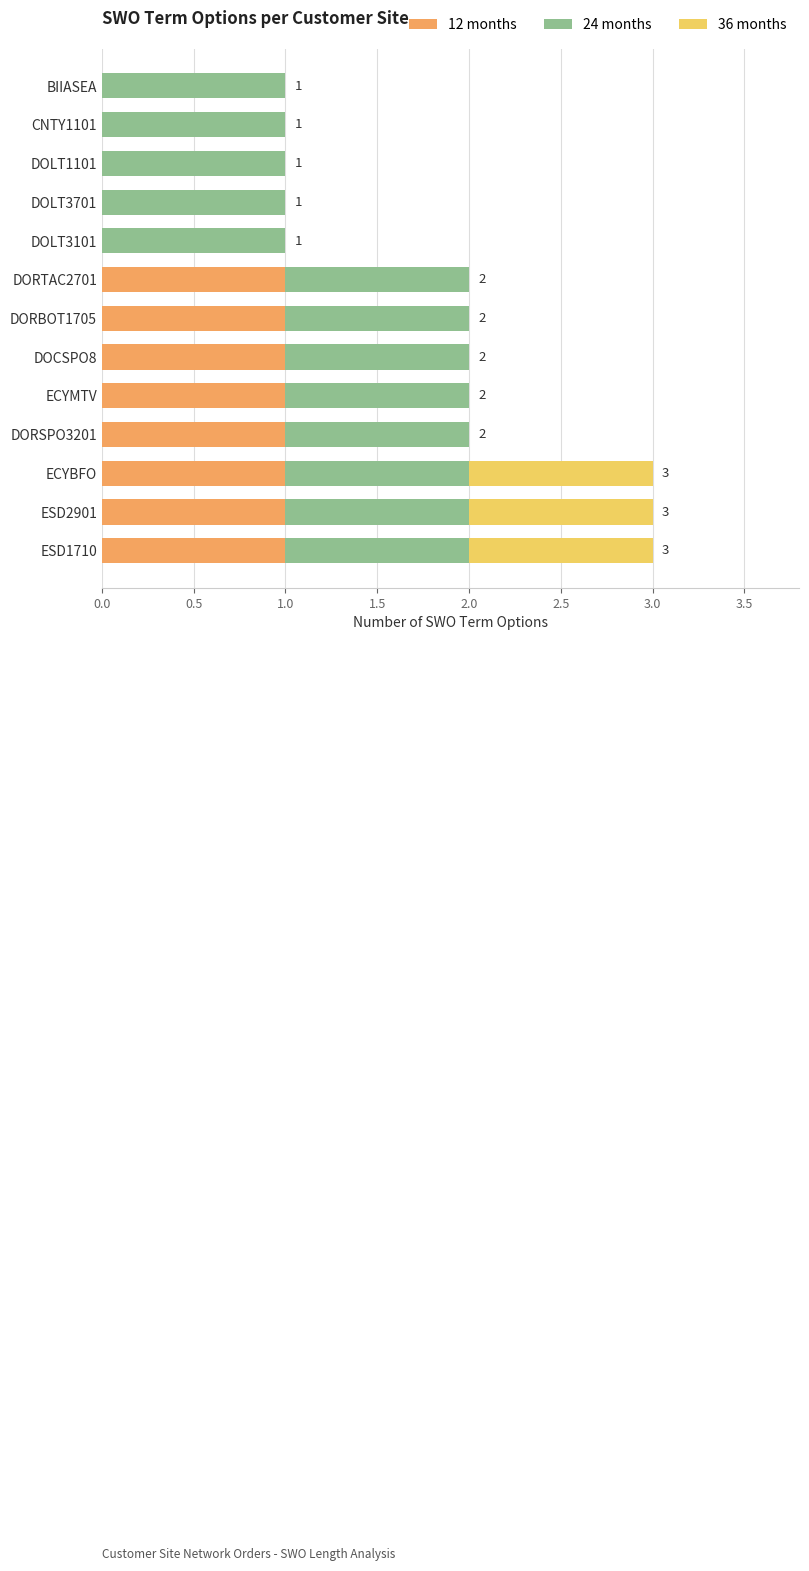

The value of 12 months at DOLT3701 is 1. True or false?

False